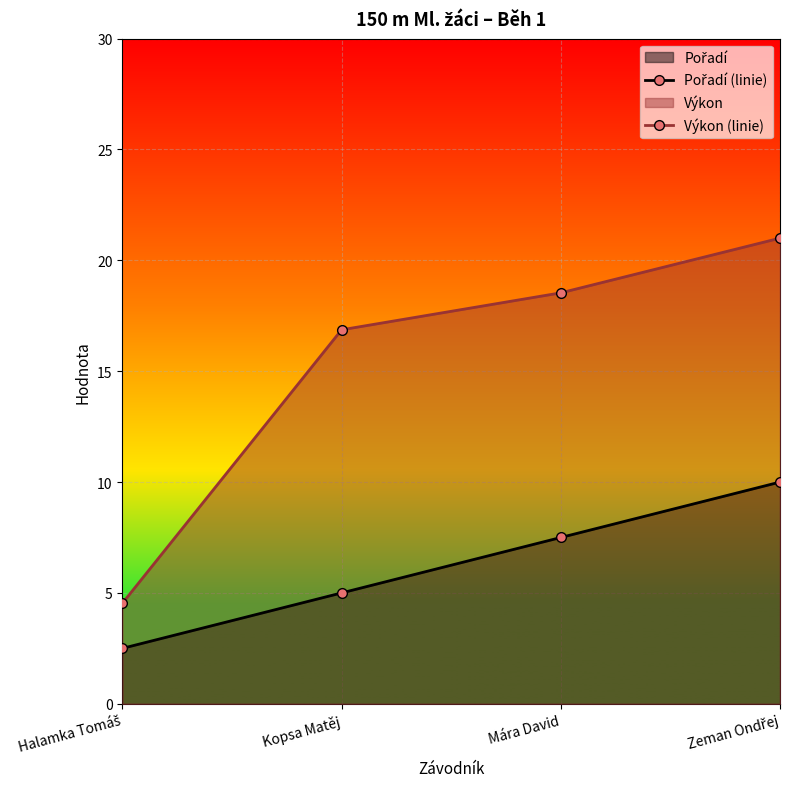

What position from the right is Mára David?

2